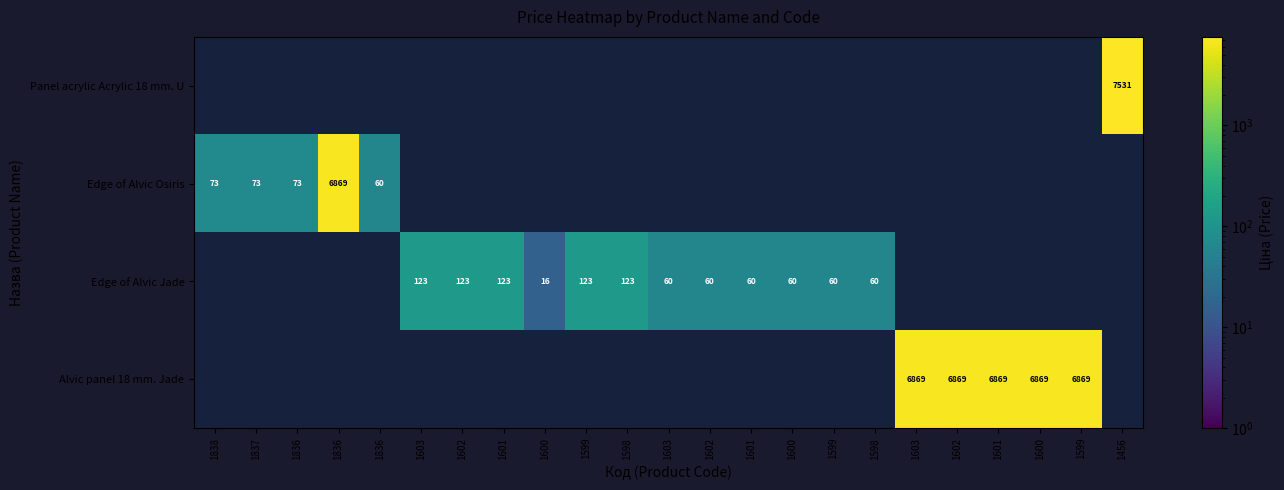

Which series has the widest spread of values?

Edge of Alvic Osiris